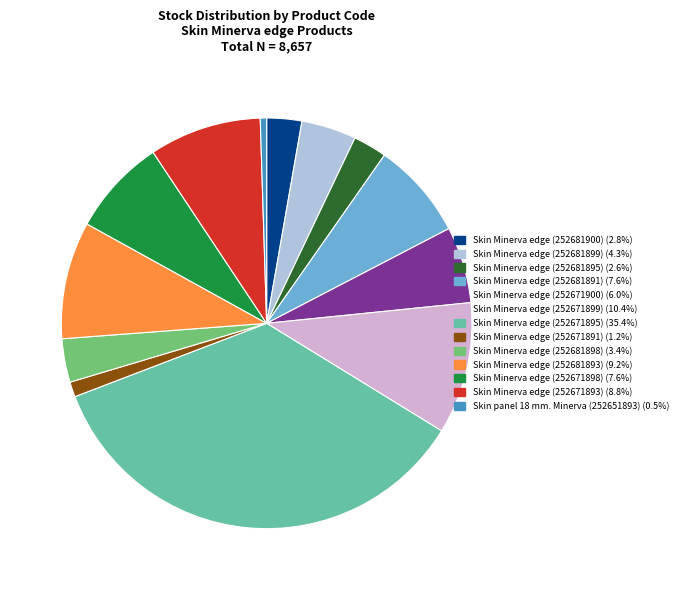

Is there any slice that represents more than half of the pie?

No